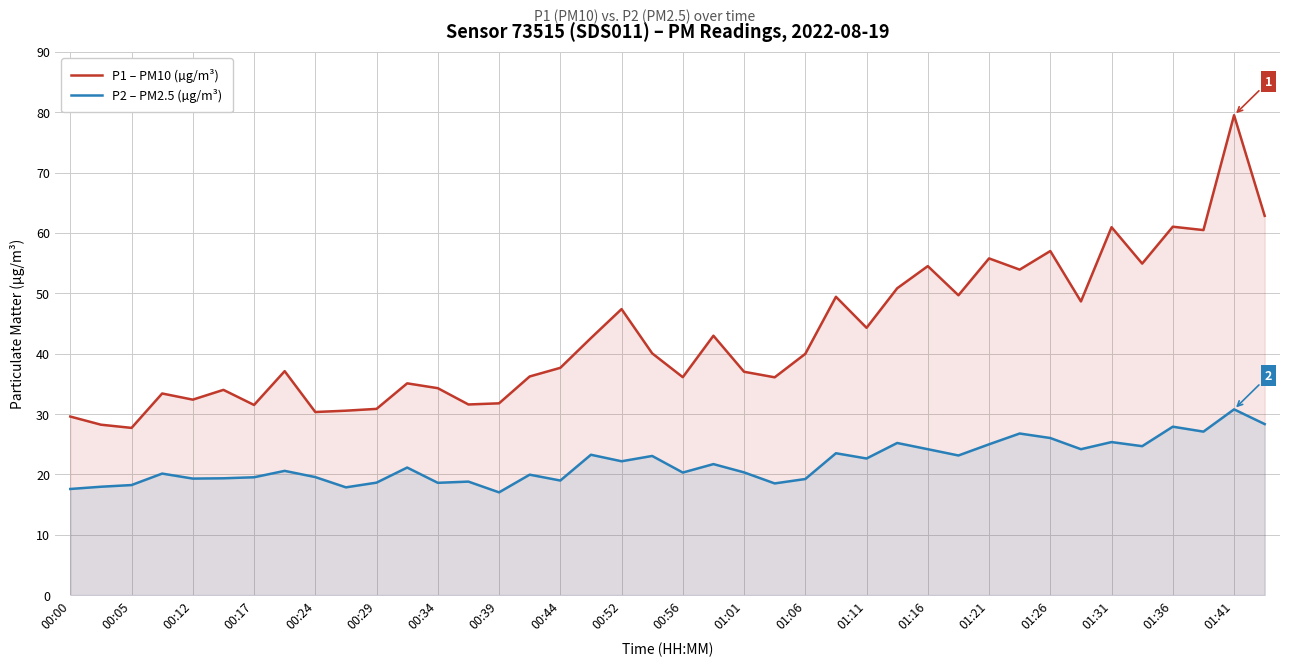

Rank the series at 25 from highest to lowest value.

P1 – PM10 (µg/m³), P2 – PM2.5 (µg/m³)